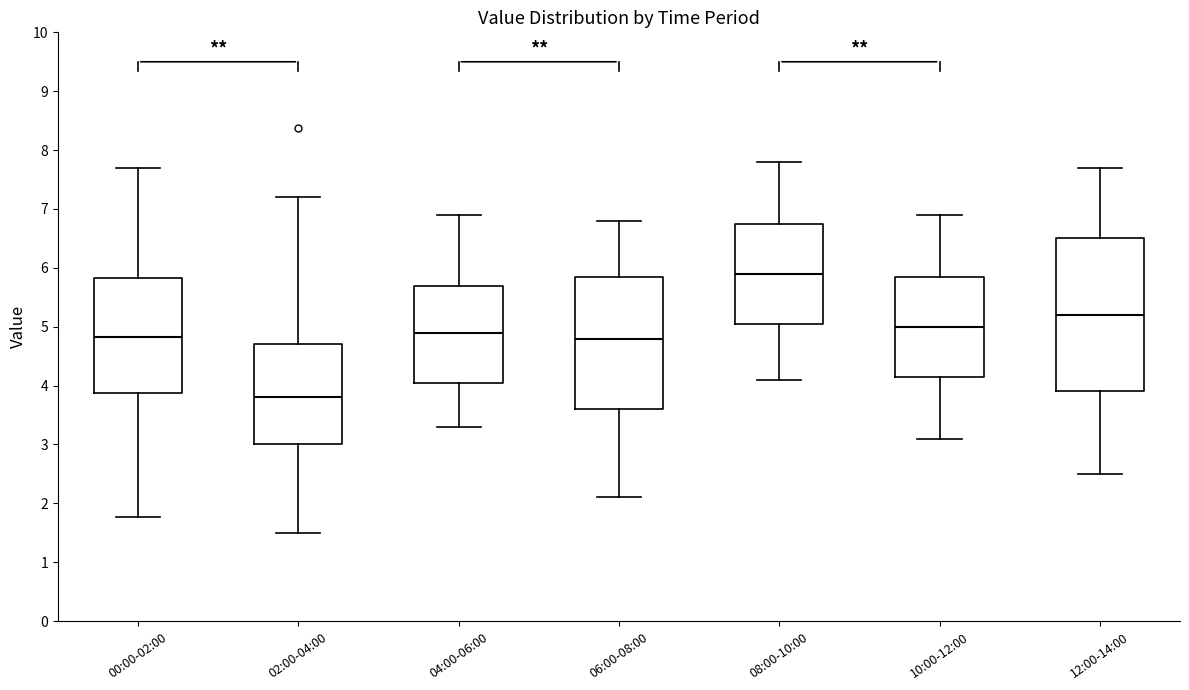

Reading left to right, read every box against the y-axis: the position of its median line, the range the box covers, and the ends of its whiskers. The values are not printed on the chart, so give them approximately, as read against the axis.

00:00-02:00: median 4.8, box 3.9 to 5.8, whiskers 1.8 to 7.7
02:00-04:00: median 3.8, box 3.0 to 4.7, whiskers 1.5 to 7.2
04:00-06:00: median 4.9, box 4.1 to 5.7, whiskers 3.3 to 6.9
06:00-08:00: median 4.8, box 3.6 to 5.9, whiskers 2.1 to 6.8
08:00-10:00: median 5.9, box 5.1 to 6.8, whiskers 4.1 to 7.8
10:00-12:00: median 5.0, box 4.2 to 5.9, whiskers 3.1 to 6.9
12:00-14:00: median 5.2, box 3.9 to 6.5, whiskers 2.5 to 7.7